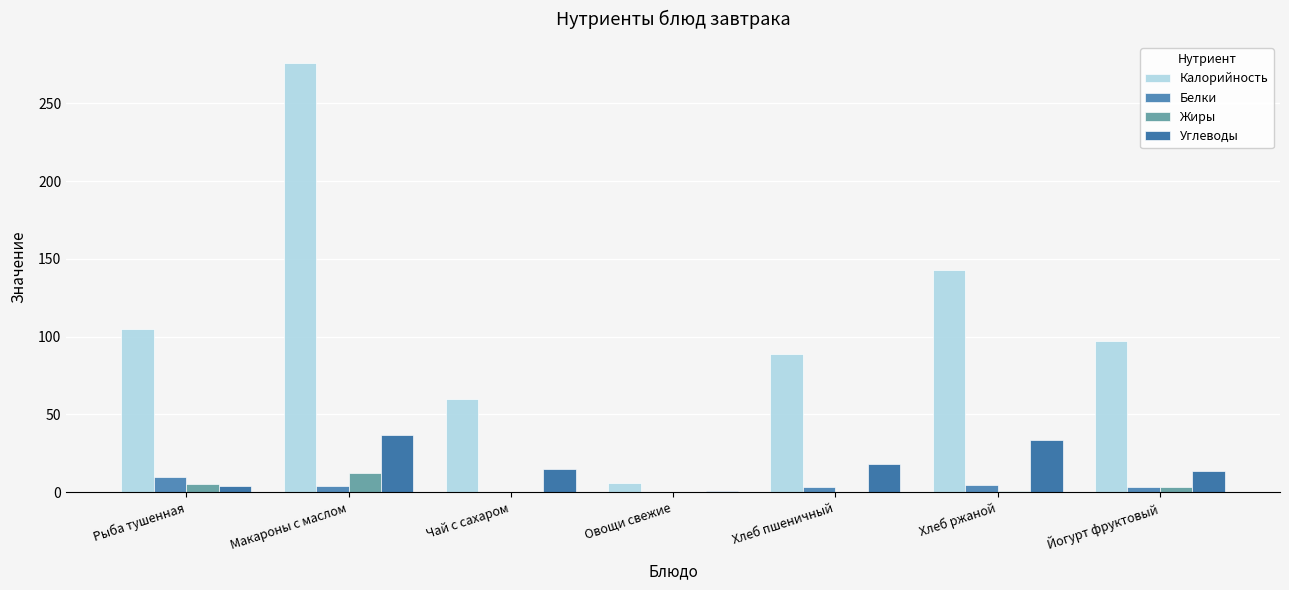

At which category is the sum across all series the highest?

Макароны с маслом